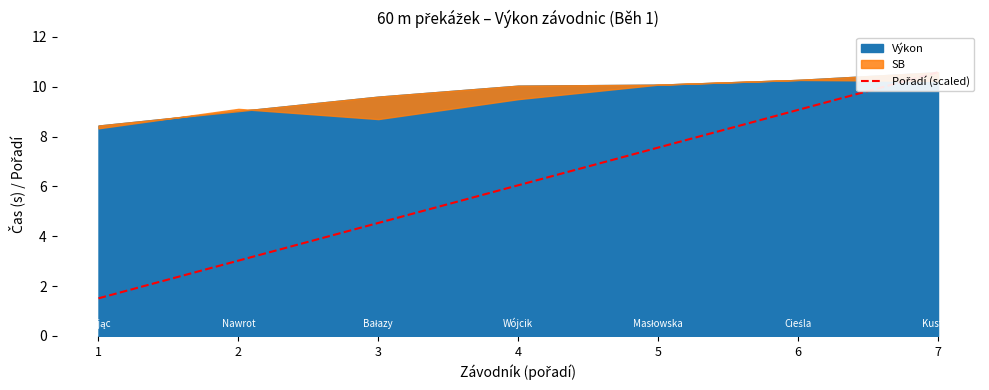

Rank the categories by value from highest to lowest.

7, 6, 5, 4, 3, 2, 1